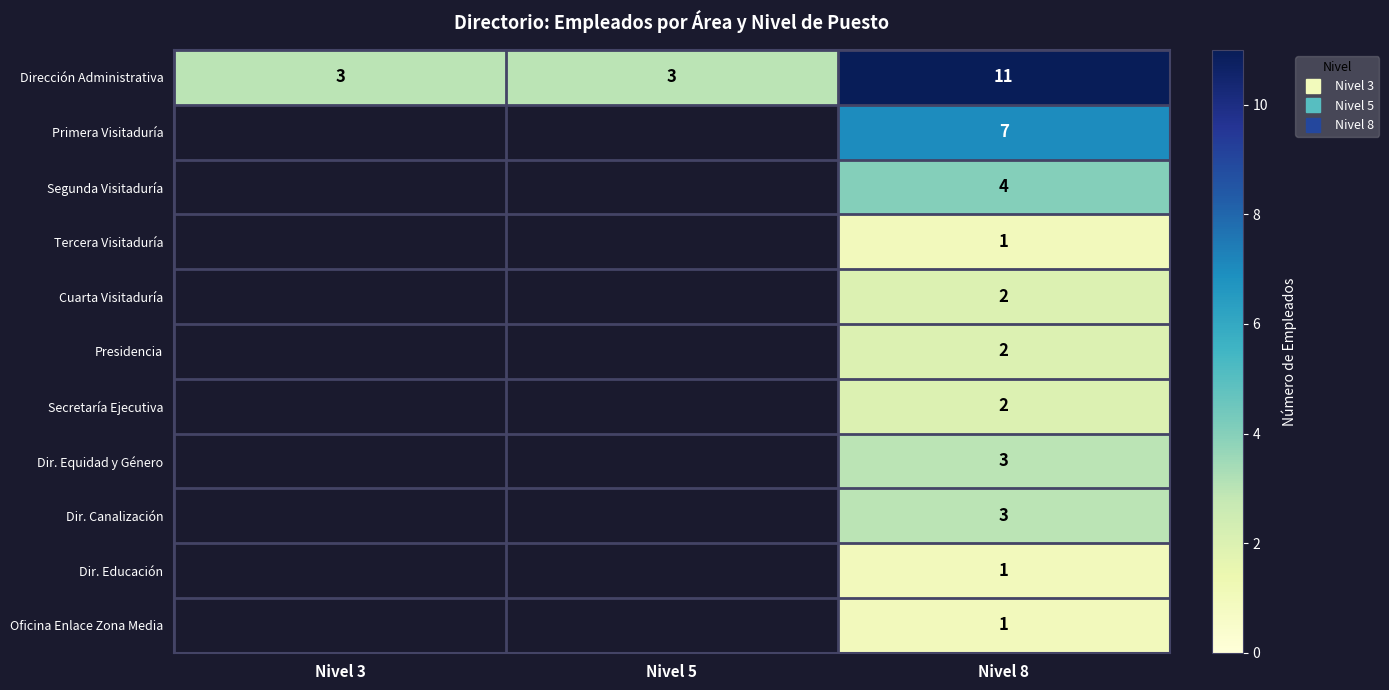

Which category has the highest value across all series?

Nivel 8